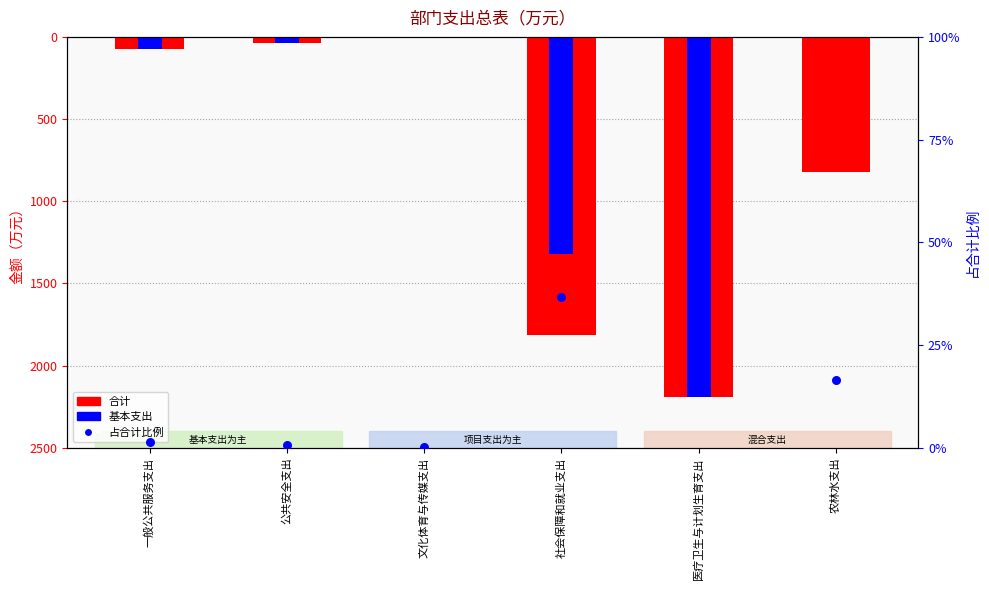

Which series contains the lowest Y value?

合计